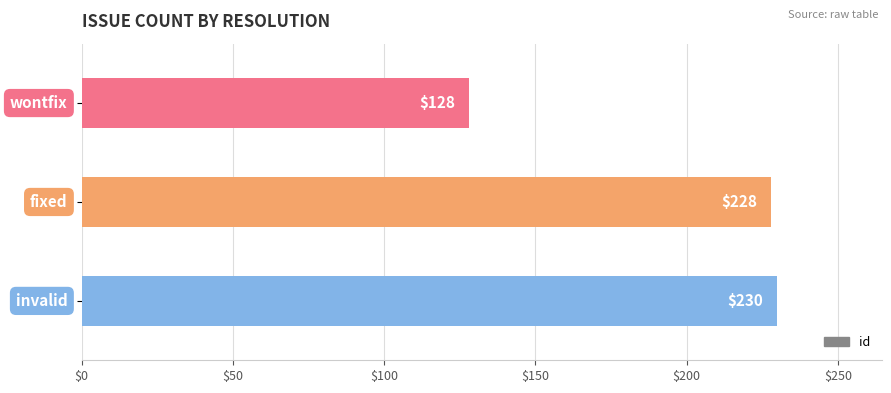

What is the average value?

195